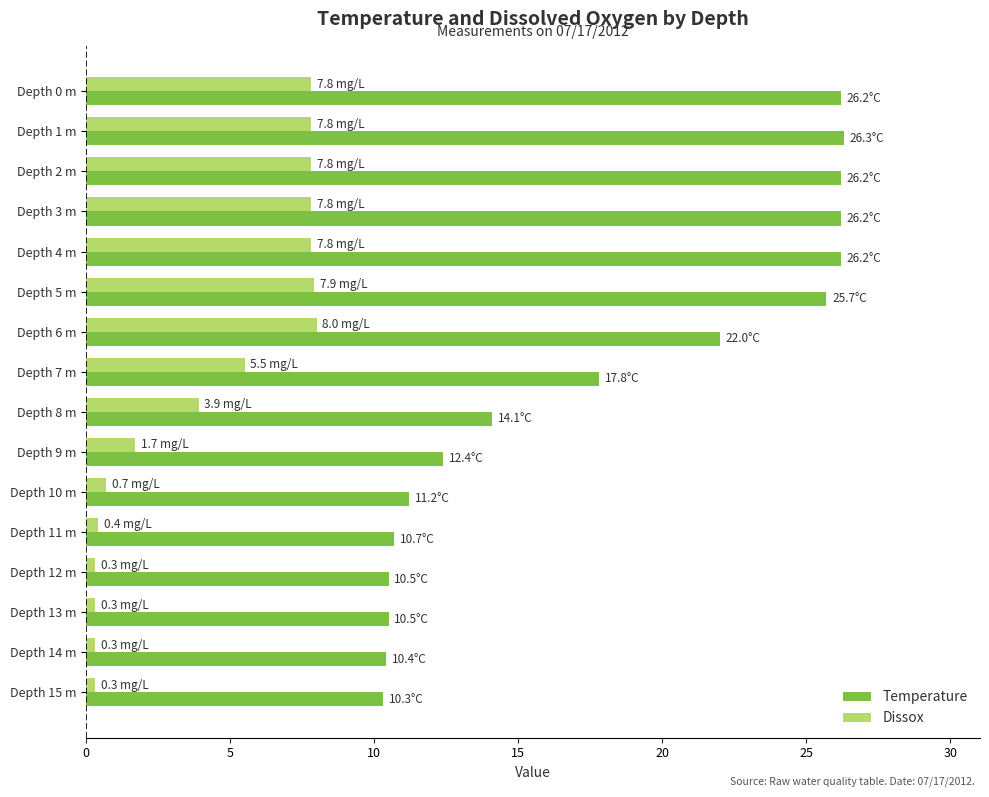

What is the minimum value shown in the chart?

0.3